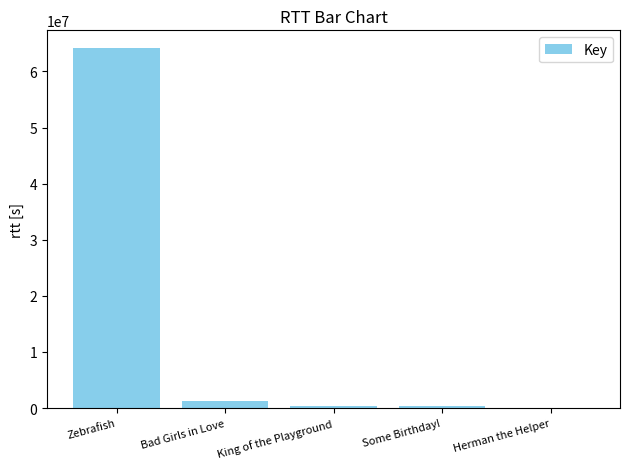

How many distinct data groups are displayed?

1